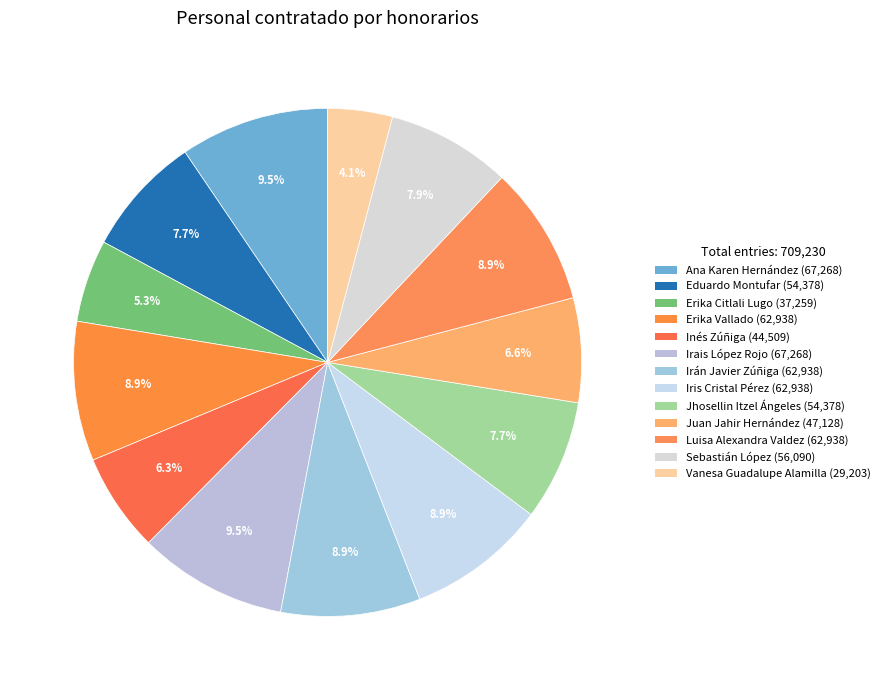

How many slices are in this pie chart?

13